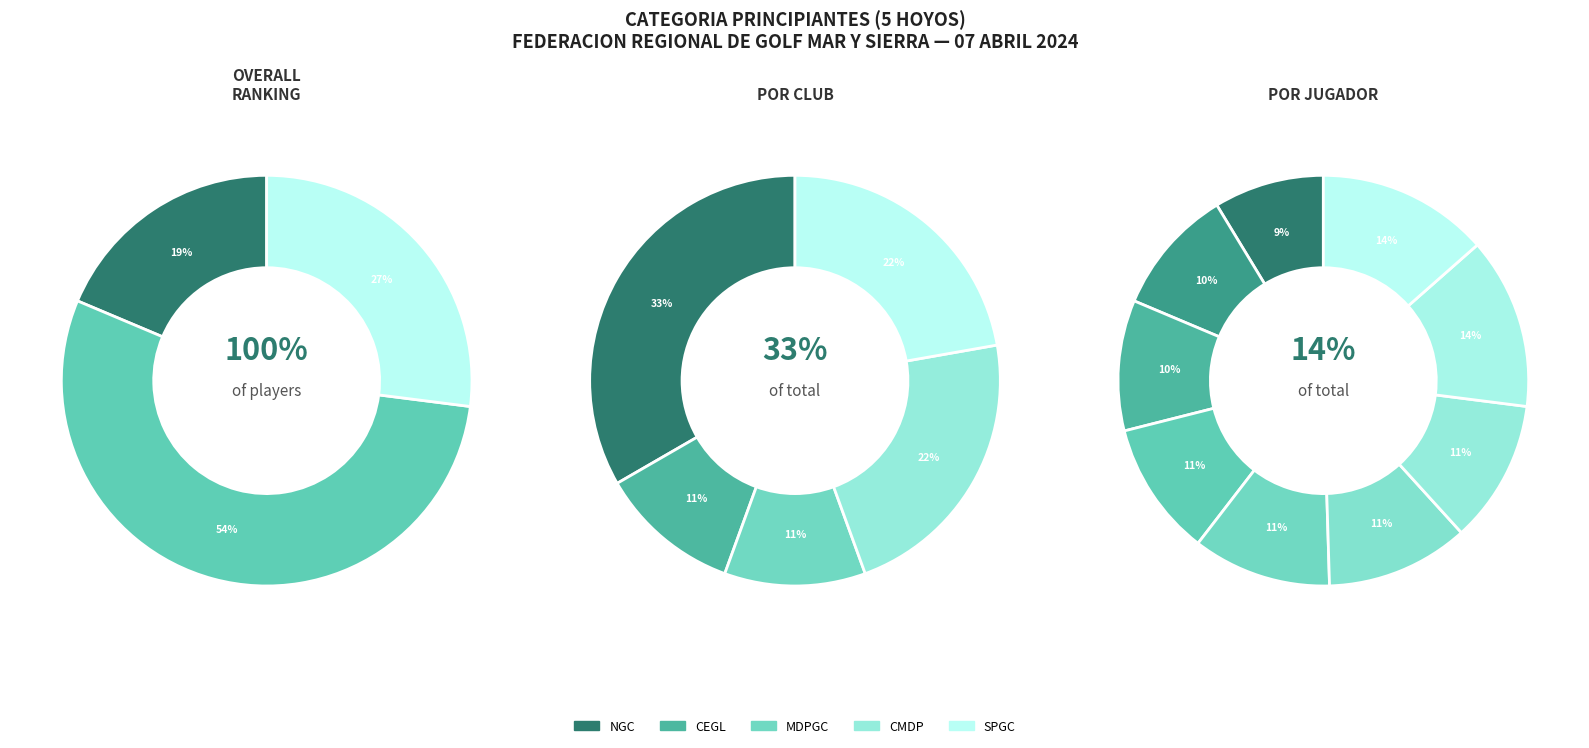

How many segments does this pie chart have?

9